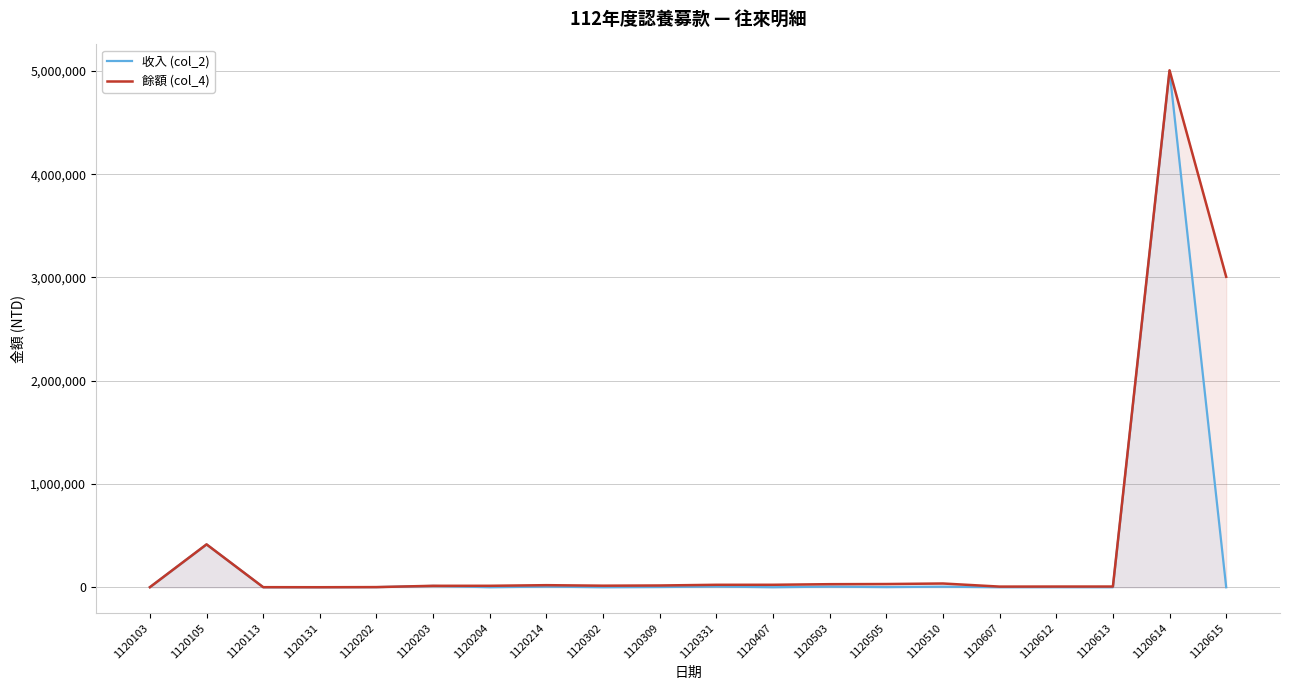

What are all the series names shown in the legend?

收入 (col_2), 餘額 (col_4)